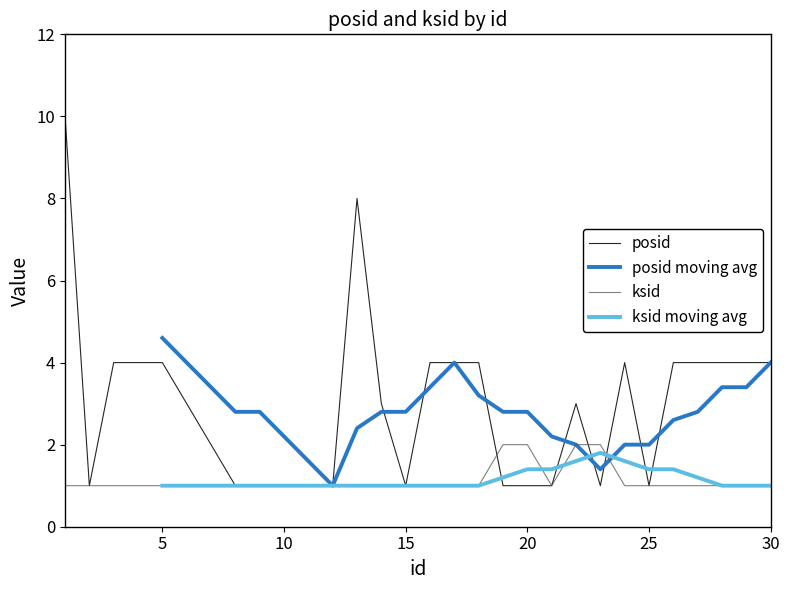

True or false: posid and ksid moving avg cross at least once.

True